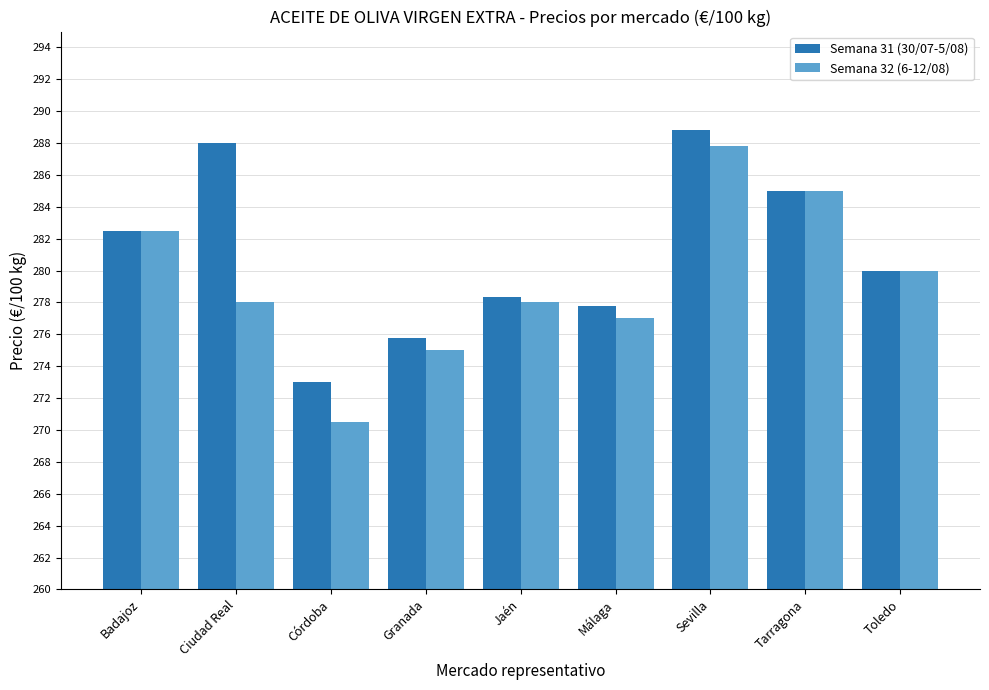

Which series has the largest total across all categories?

Semana 31 (30/07-5/08)